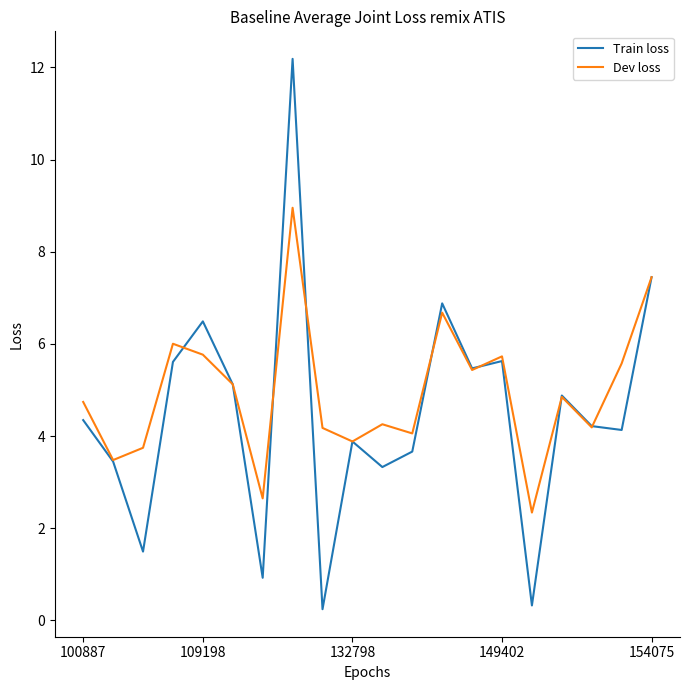

What is the average value of the Train loss series?

4.5